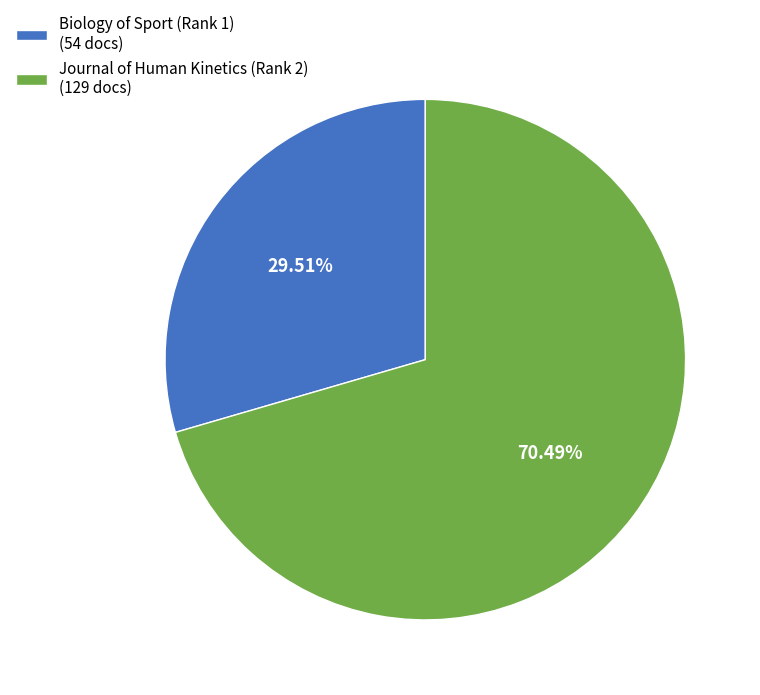

How many segments does this pie chart have?

2